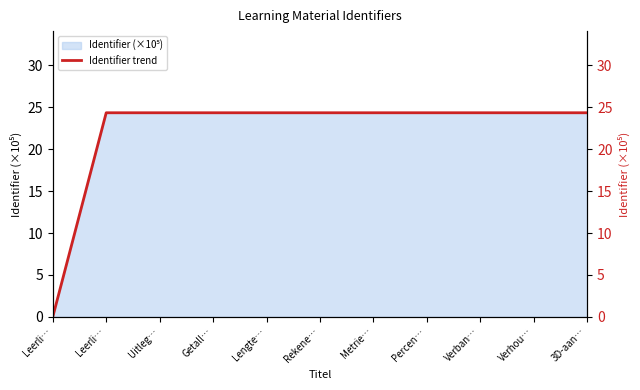

How many values exceed 24?

10